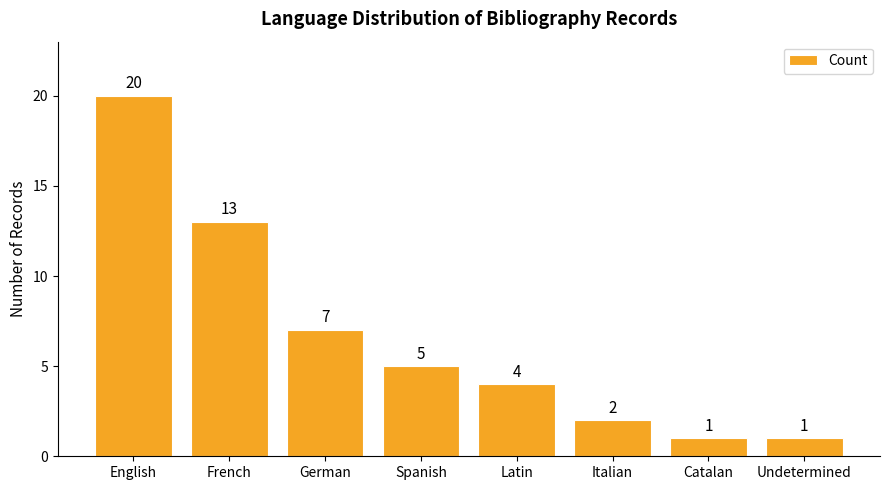

What is the average value?

7